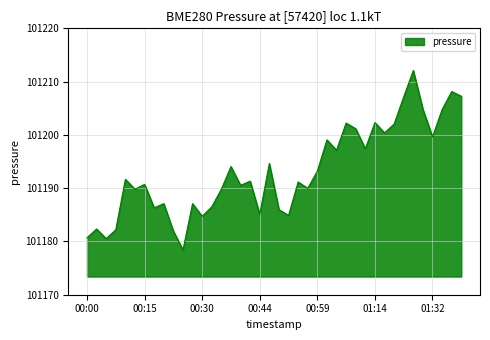

What is the greatest value displayed?

101212.1